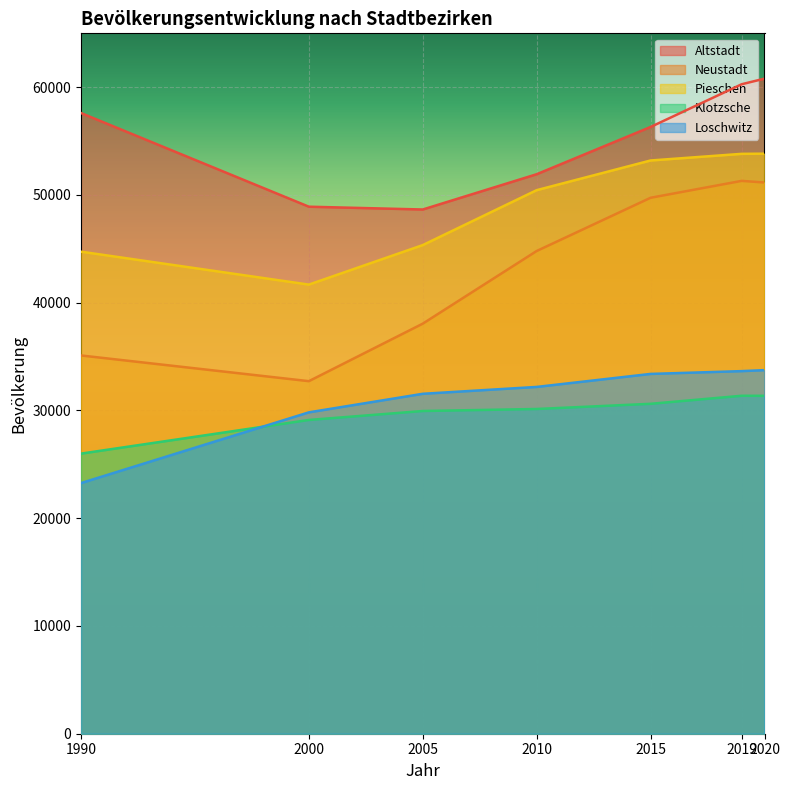

True or false: Klotzsche and Pieschen intersect in this chart.

False